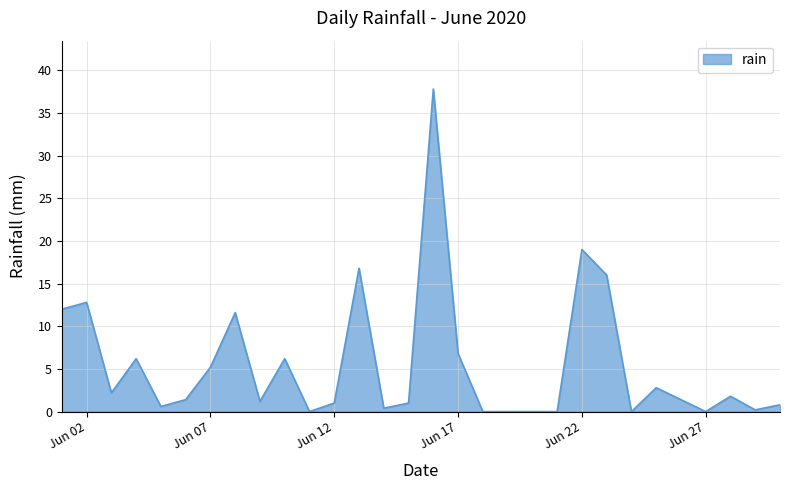

What is the difference between the maximum and minimum values?

37.8